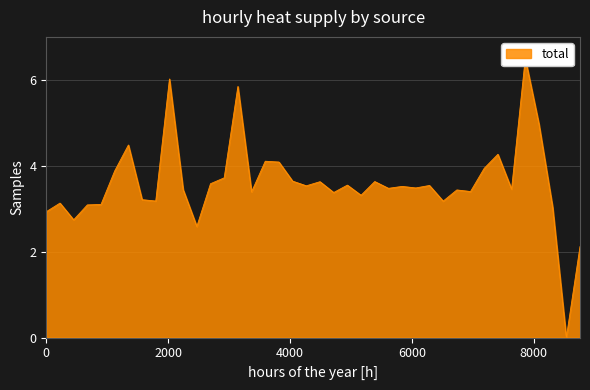

Reading right to left, transcribe all the data shown in this chart.

2.1	0.0	3.0	5.0	6.5	3.5	4.3	3.9	3.4	3.4	3.2	3.5	3.5	3.5	3.5	3.6	3.3	3.5	3.4	3.6	3.5	3.6	4.1	4.1	3.4	5.8	3.7	3.6	2.6	3.4	6.0	3.2	3.2	4.5	3.9	3.1	3.1	2.7	3.1	2.9